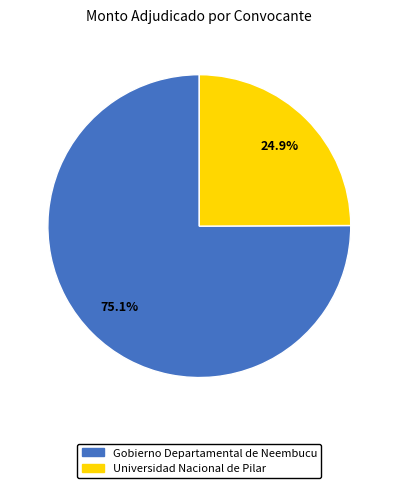

How many segments does this pie chart have?

2